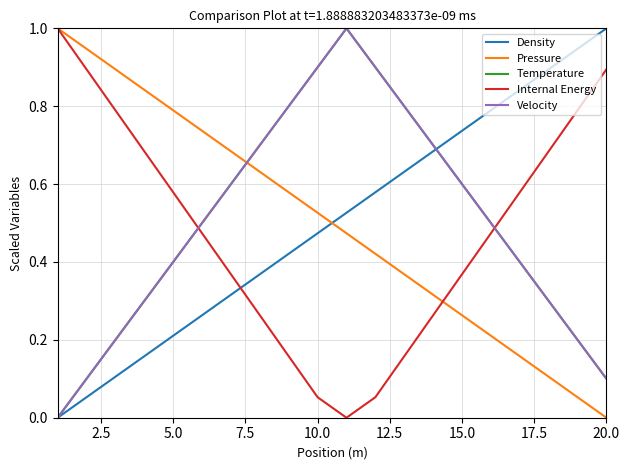

Rank the series by their maximum value, from lowest to highest.

Density, Pressure, Temperature, Internal Energy, Velocity